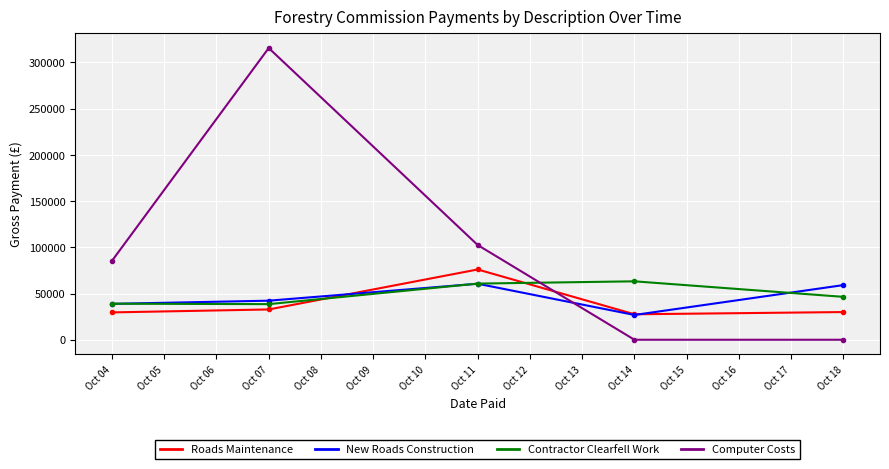

True or false: New Roads Construction has more than 0 interior local peaks.

True